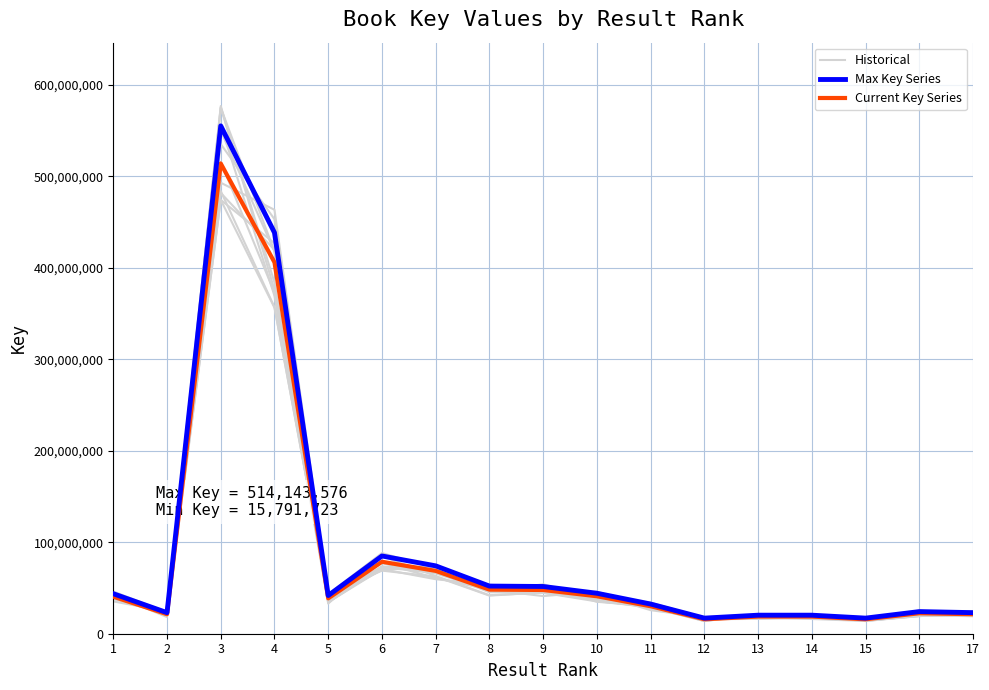

Where is Current Key Series nearest to the value 264967649?

4